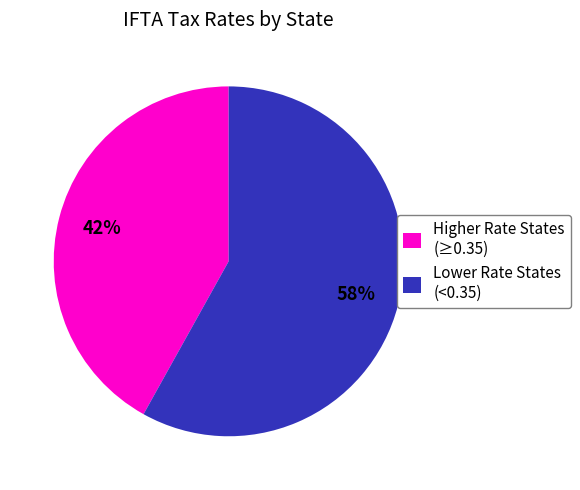

Between Higher Rate States (≥0.35) and Lower Rate States (<0.35), which is larger?

Lower Rate States (<0.35)